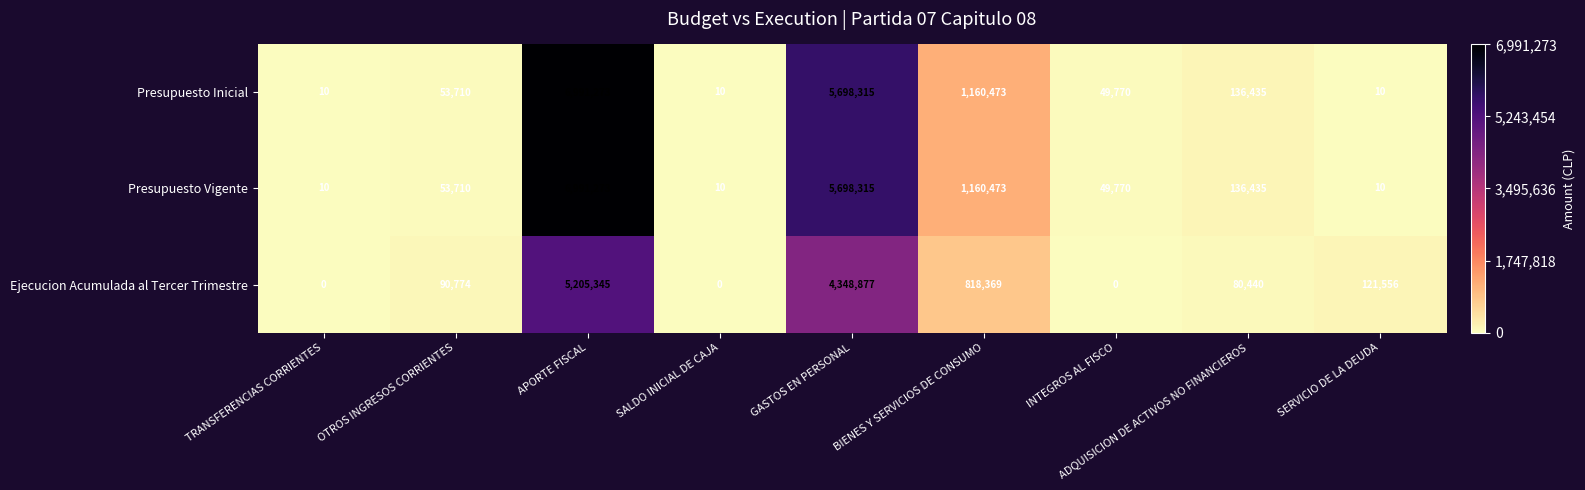

Where is Ejecucion Acumulada al Tercer Trimestre nearest to the value 2602672?

GASTOS EN PERSONAL